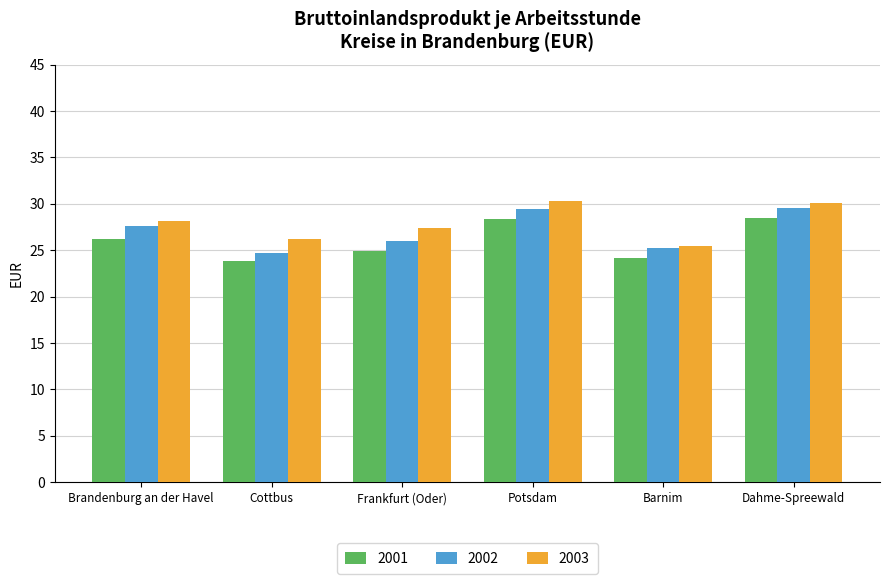

Which series changed the most between Frankfurt (Oder) and Potsdam?

2001